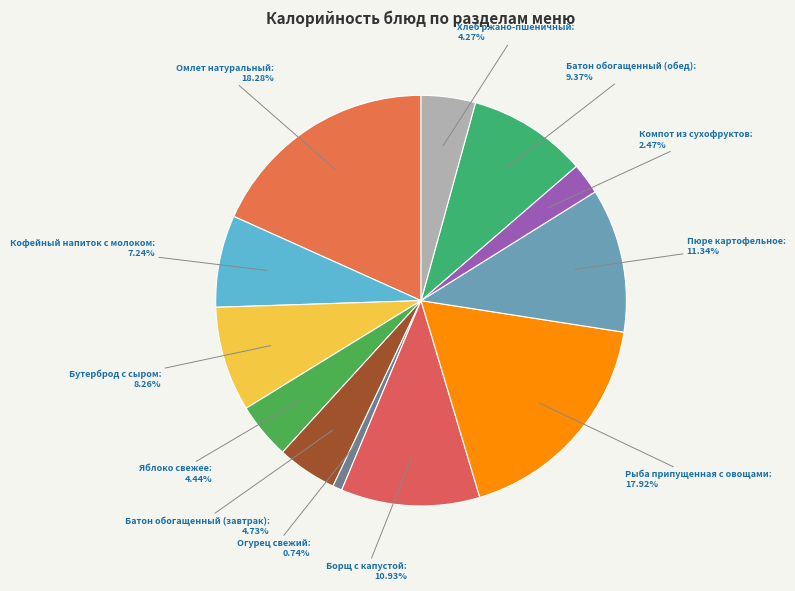

How many segments does this pie chart have?

12